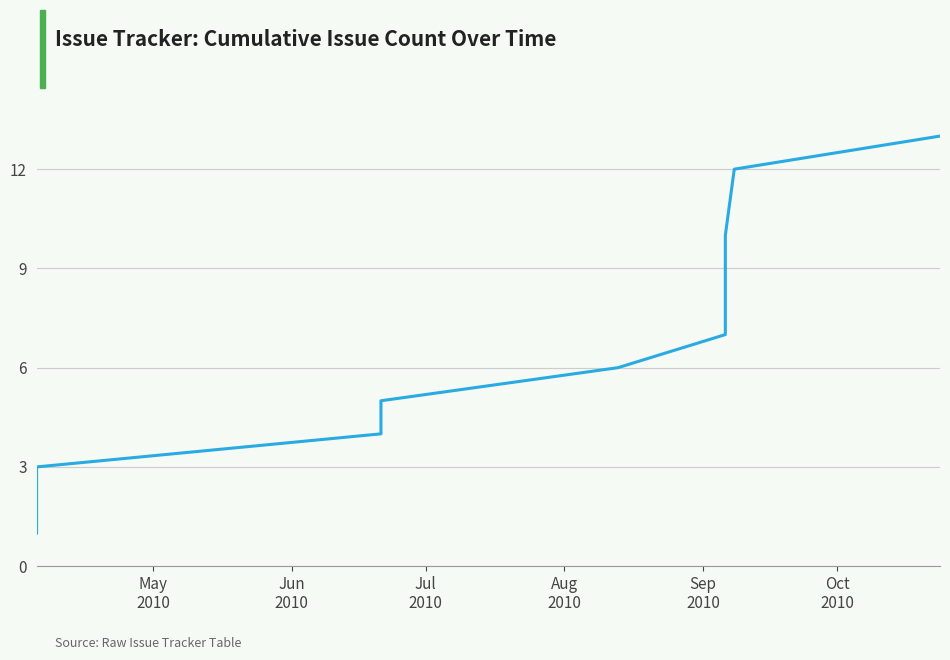

What is the value of the 13th point from the left?

13